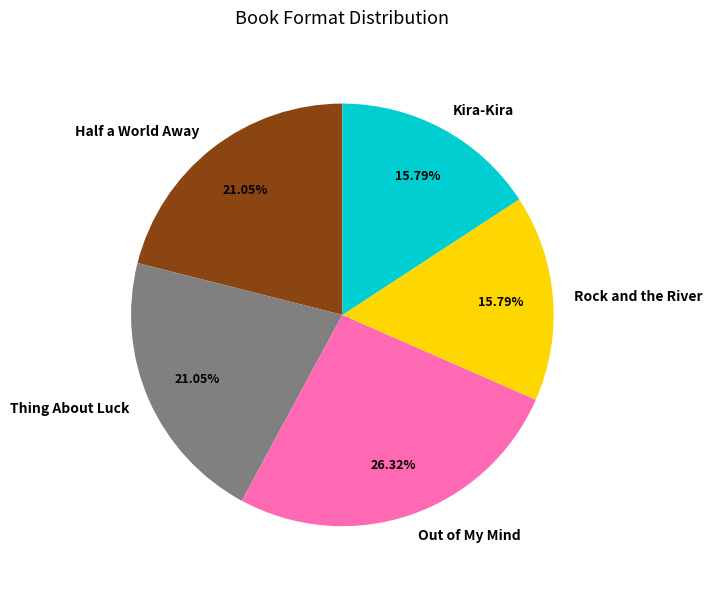

To the nearest percent, what portion does Thing About Luck represent?

21%